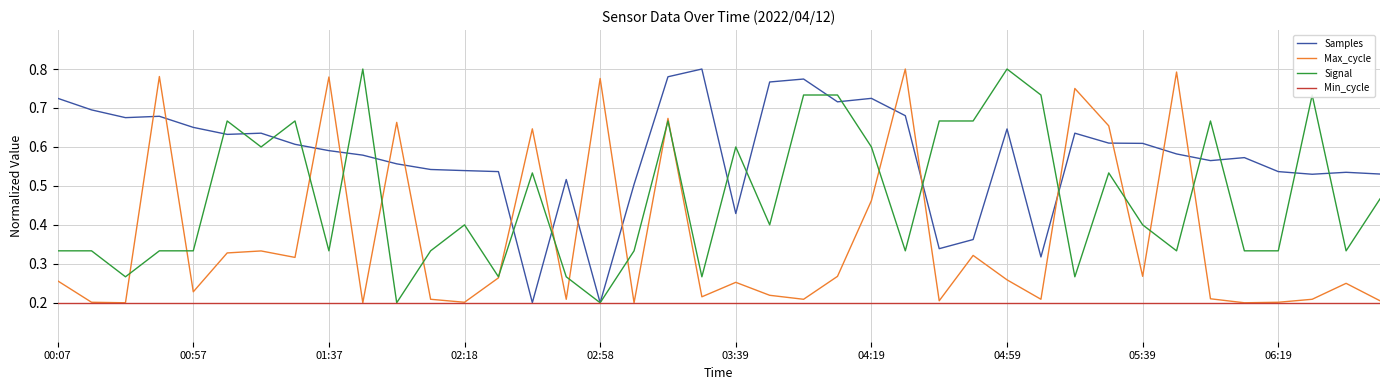

Rank the series by their average value, from highest to lowest.

Samples, Signal, Max_cycle, Min_cycle